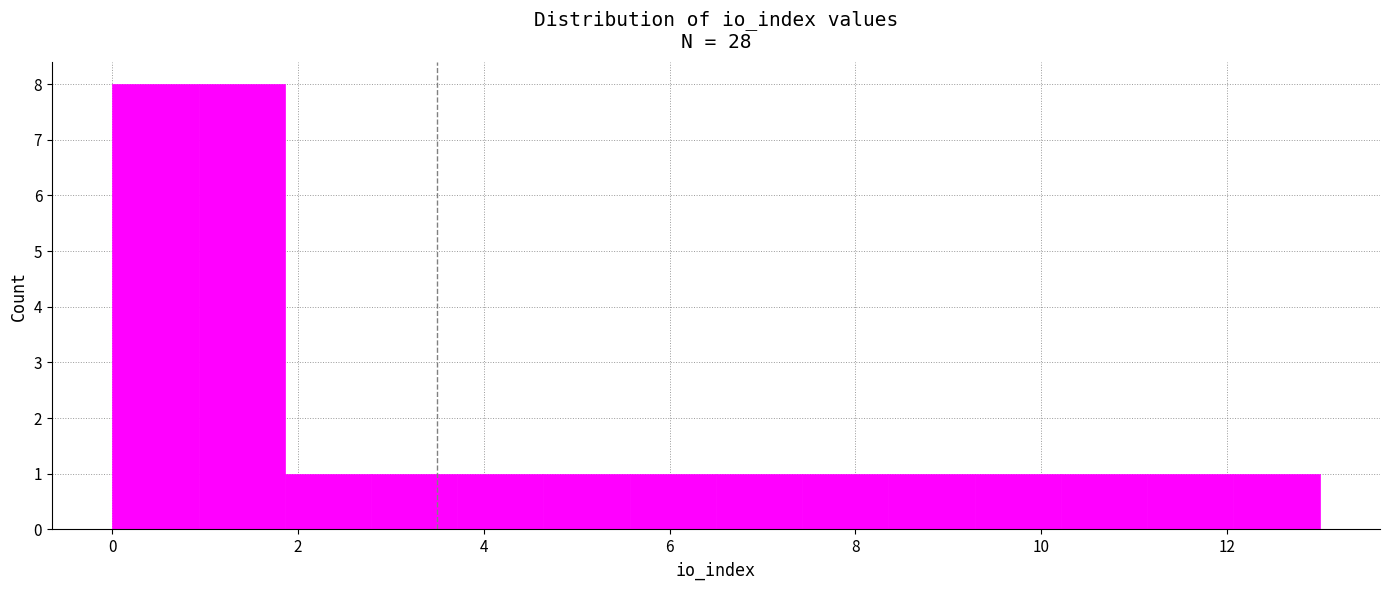

Reading left to right, list every bar in this chart as the range it spans on the x-axis followed by its height. Neither the bar edges nor the heights are printed on the chart, so give them approximately, as read against the axes.

0.0 to 1.0: 8
1.0 to 1.8: 8
1.8 to 2.8: 1
2.8 to 3.8: 1
3.8 to 4.6: 1
4.6 to 5.6: 1
5.6 to 6.6: 1
6.6 to 7.4: 1
7.4 to 8.4: 1
8.4 to 9.2: 1
9.2 to 10.2: 1
10.2 to 11.2: 1
11.2 to 12.0: 1
12.0 to 13.0: 1